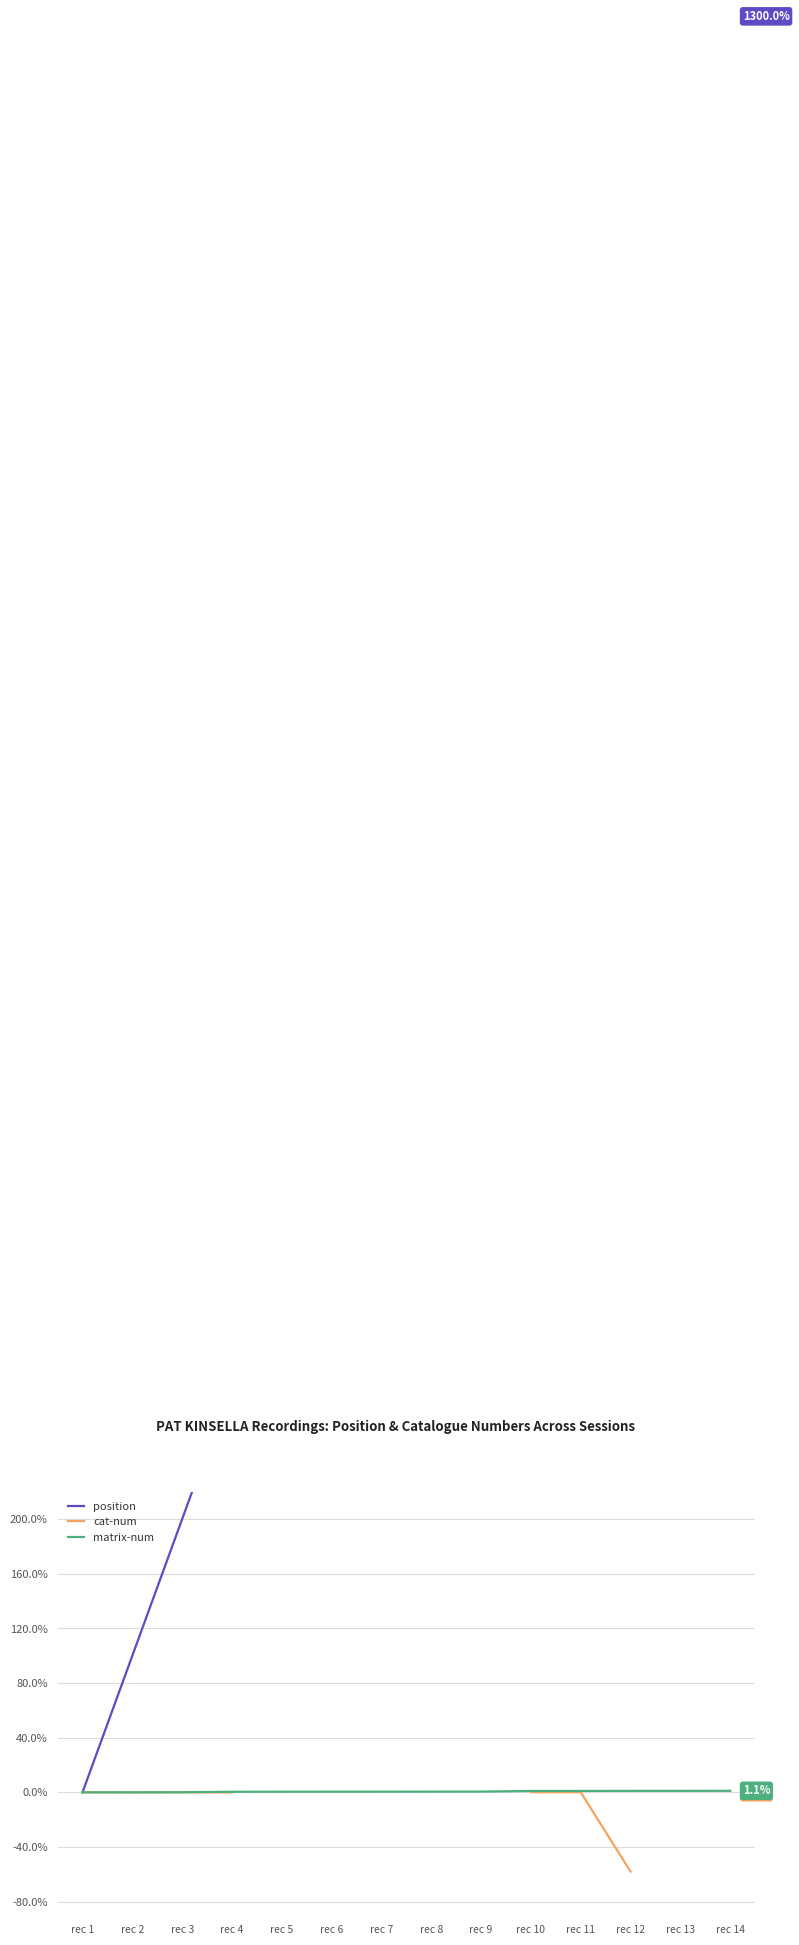

What is the total value across all series at rec 8?

700.4